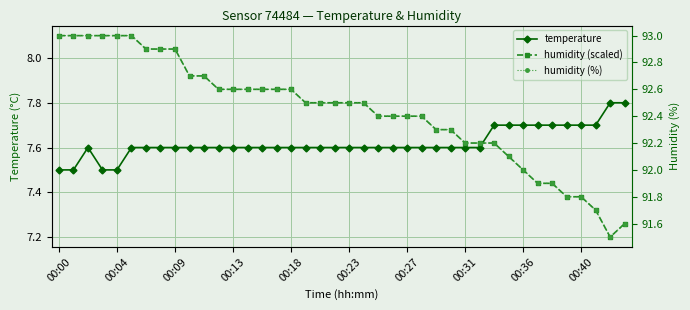

True or false: humidity (scaled) and humidity (%) cross at least once.

False